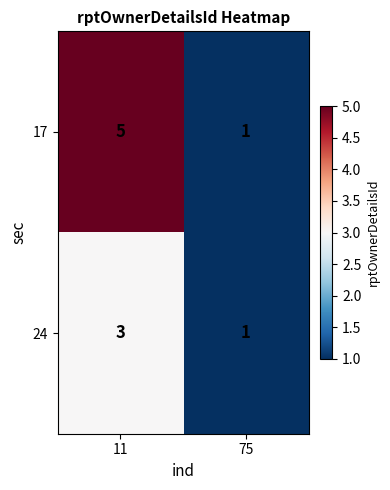

True or false: 24 has a value of 4 at 11.

False